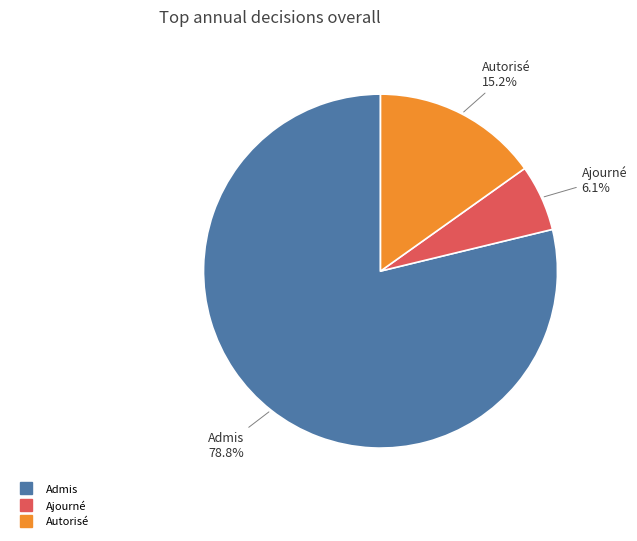

Count the number of slices in the pie.

3